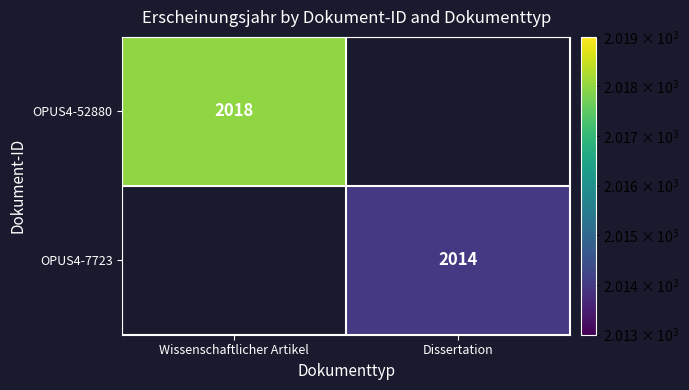

The value of OPUS4-7723 at Dissertation is 2975. True or false?

False